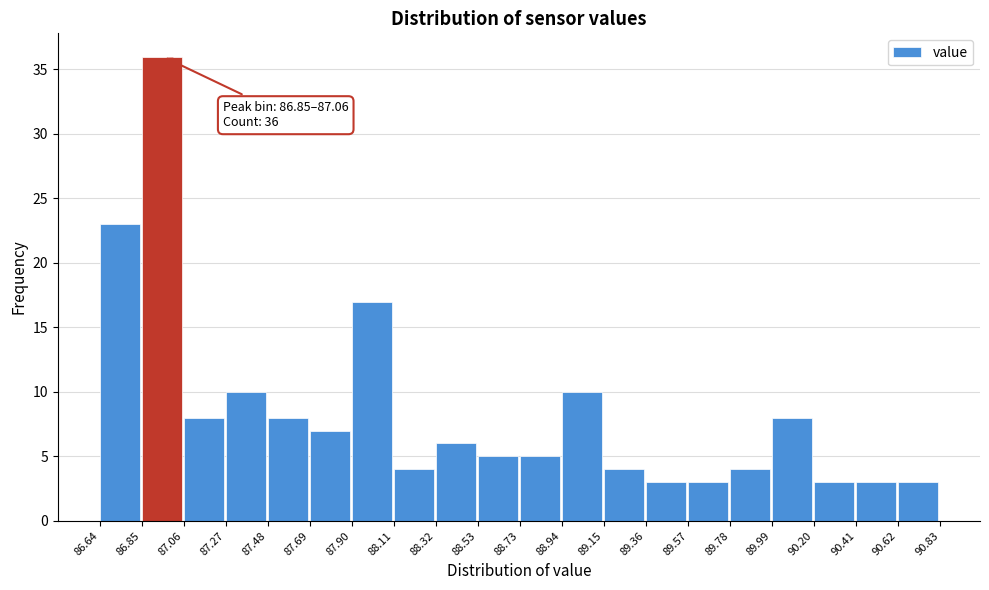

Which range on the x-axis has the tallest bar?

86.85 to 87.06